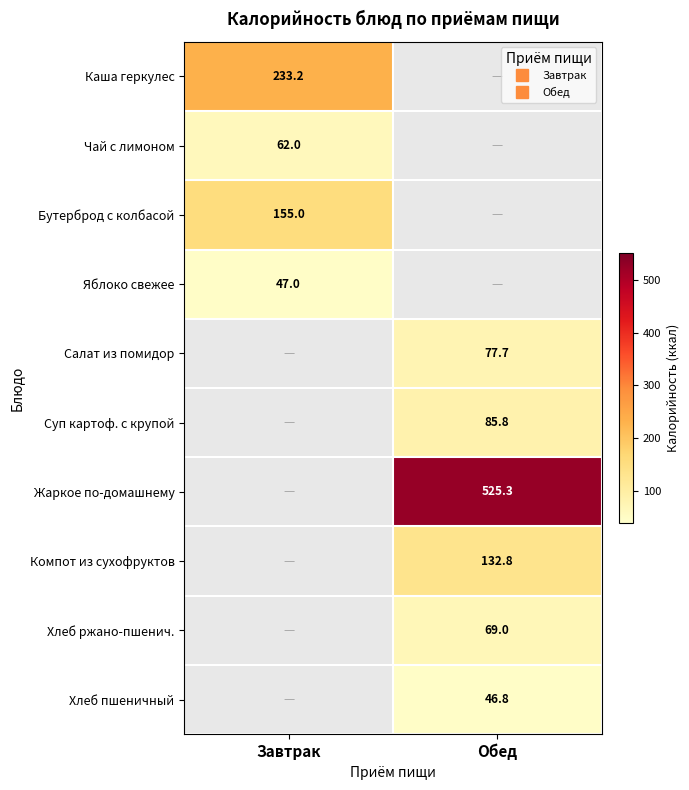

True or false: Хлеб ржано-пшенич. has a value of 69.0 at Обед.

True